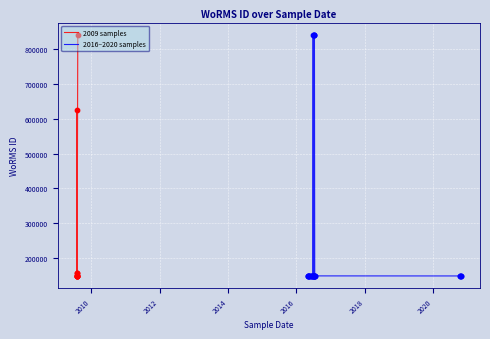

Between 8 and 25, which is larger?

8